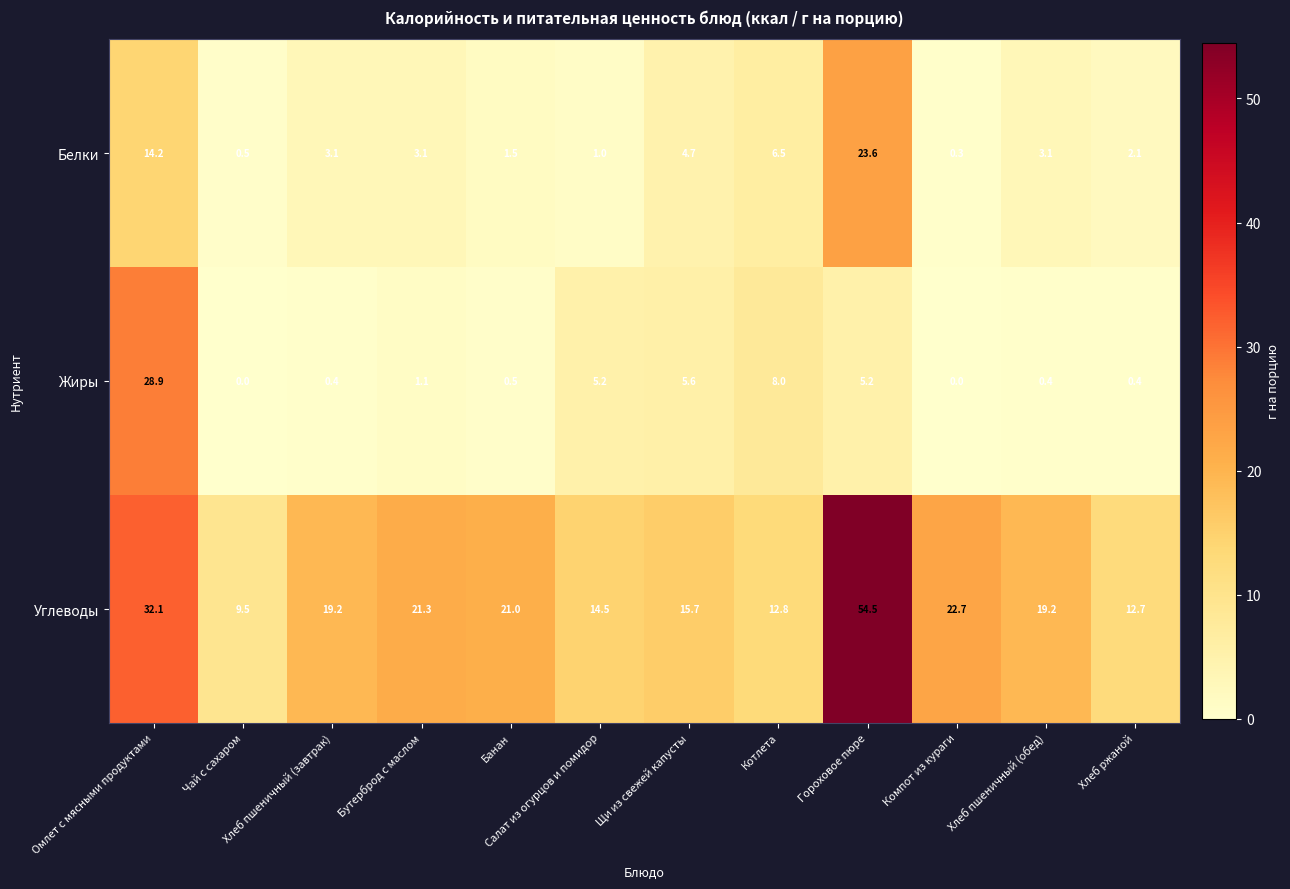

Which label corresponds to the largest value in the chart?

Гороховое пюре